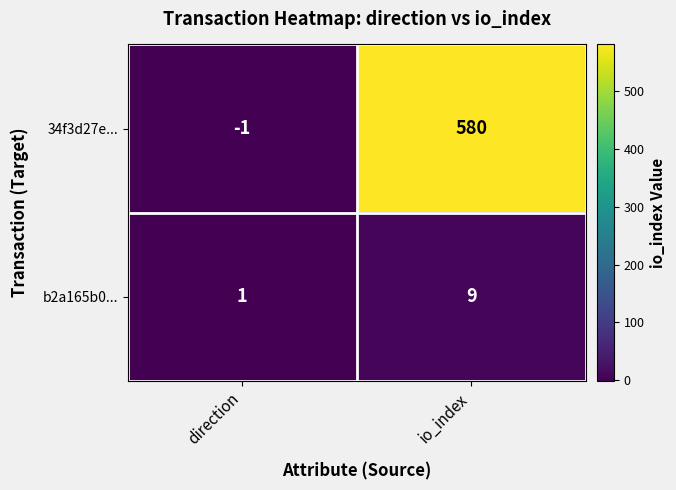

Reading left to right, what are all the values shown in this chart?

34f3d27e...: direction=-1	io_index=580
b2a165b0...: direction=1	io_index=9